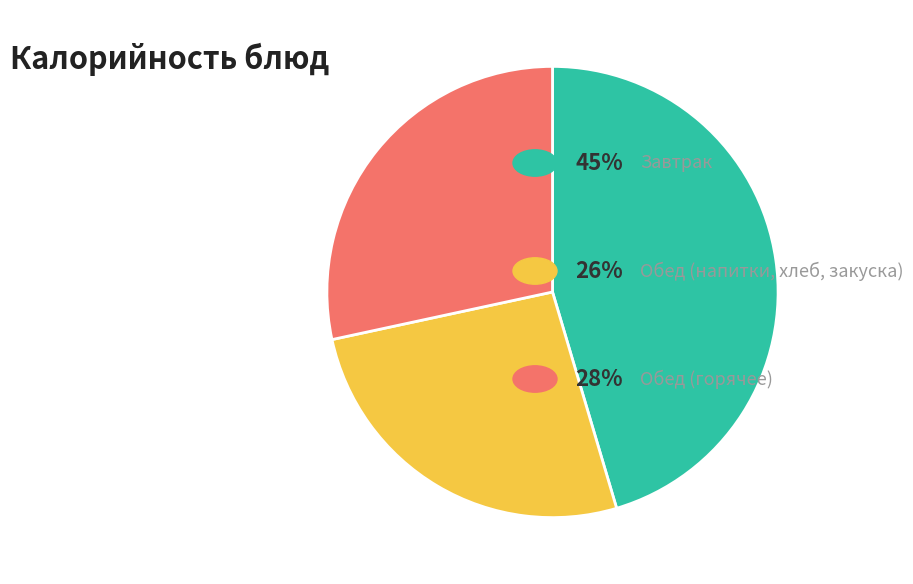

Is there a majority slice in this chart?

No